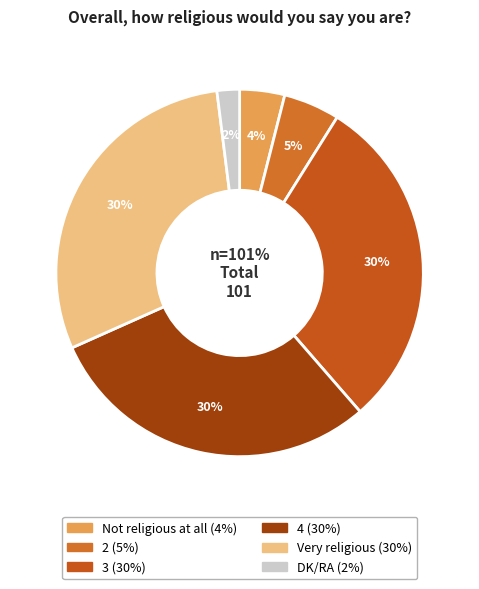

What is the largest slice in the pie chart?

3